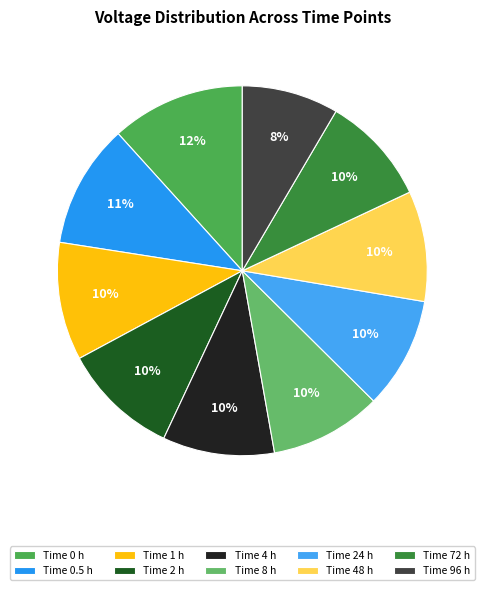

How many segments does this pie chart have?

10